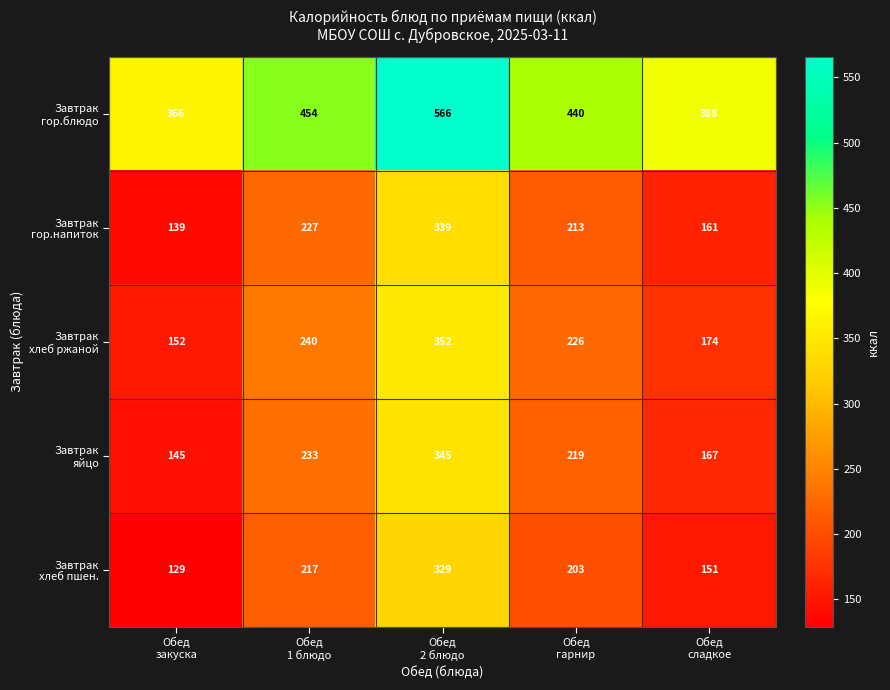

Count the number of data series in this chart.

5